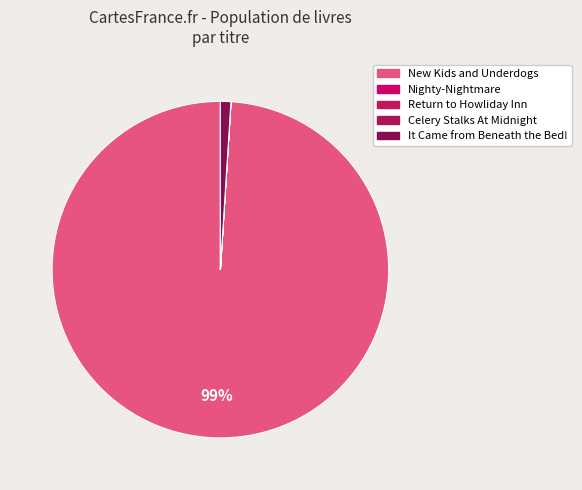

Combined, do New Kids and Underdogs and It Came from Beneath the Bed! account for over 50%?

Yes